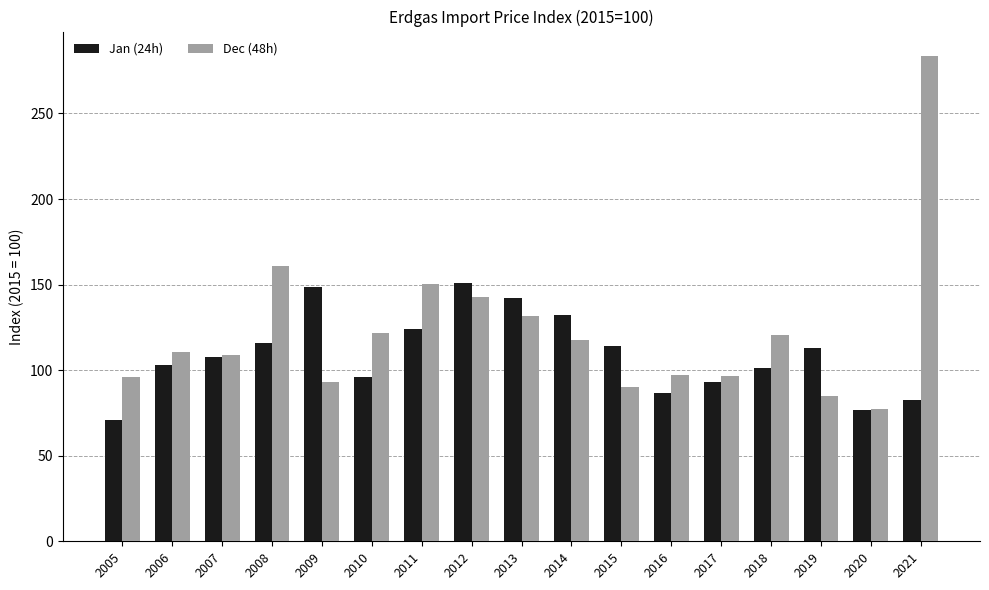

Rank the series at 2011 from highest to lowest value.

Dec (48h), Jan (24h)